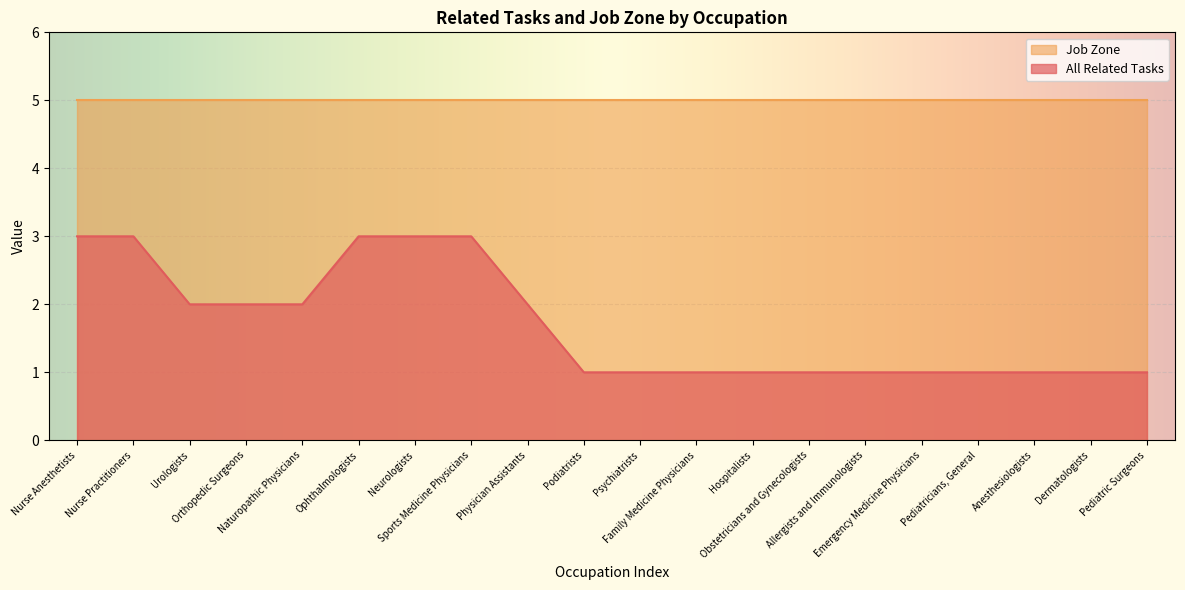

What is the value of the 8th point from the left?

3